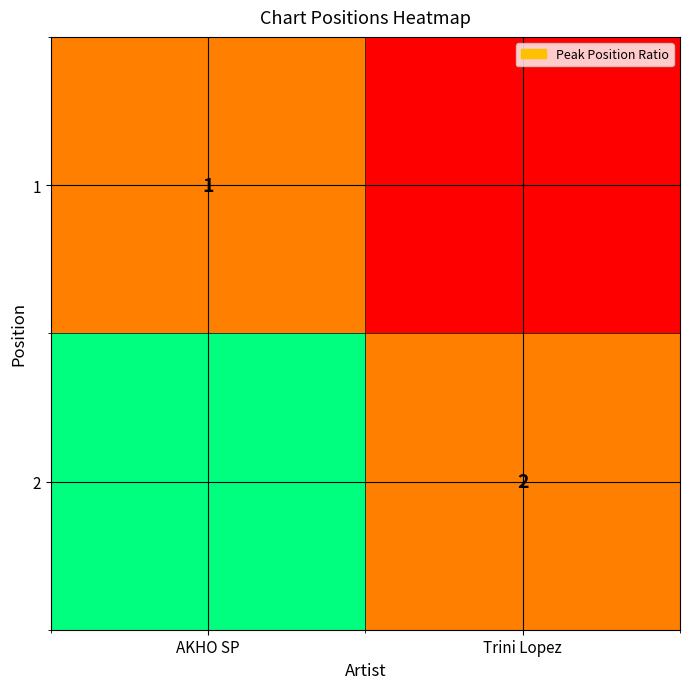

What is the average value of the 1 series?

0.7